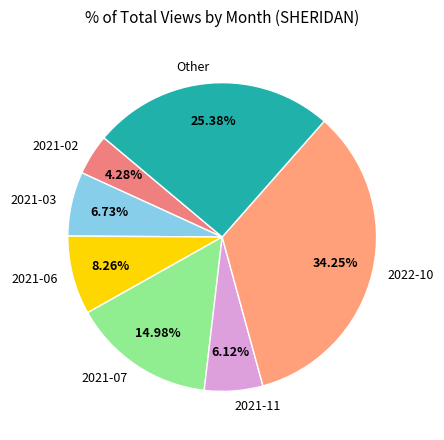

Is 2021-02 the majority of the pie?

No